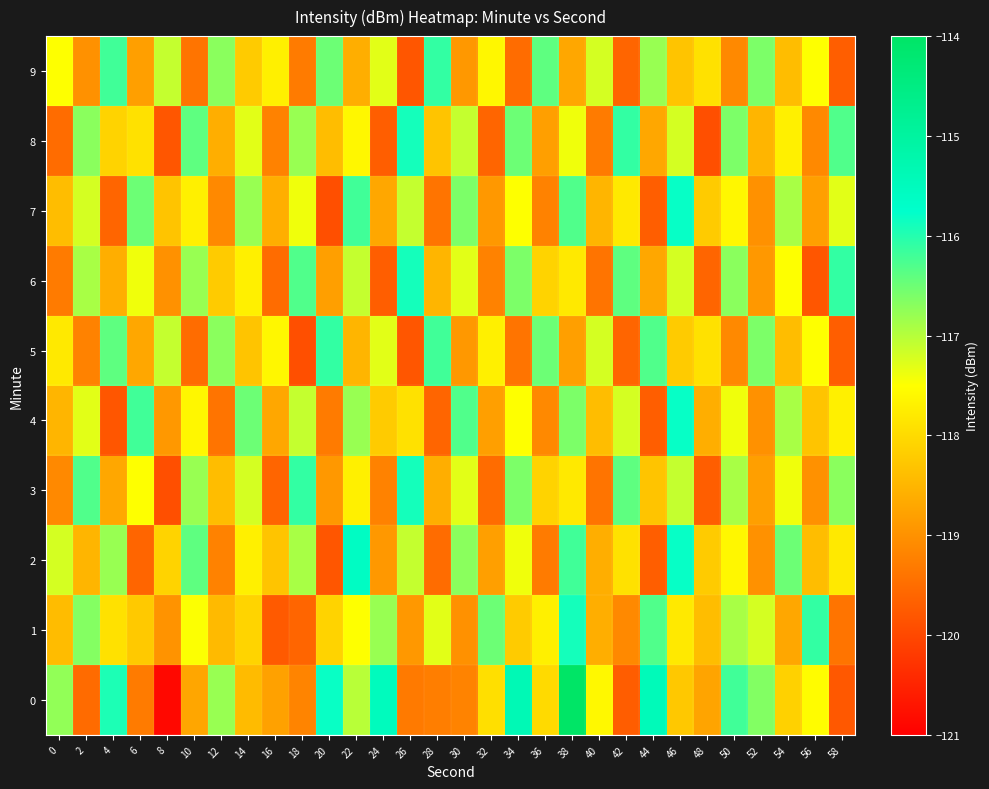

Reading left to right, list all the values displayed in this chart.

0: 0=-116.8	2=-119.5	4=-115.9	6=-119.3	8=-120.9	10=-118.7	12=-116.8	14=-118.4	16=-118.8	18=-119.2	20=-115.8	22=-117.0	24=-115.5	26=-119.3	28=-119.3	30=-119.2	32=-117.9	34=-115.4	36=-118.0	38=-114.0	40=-117.6	42=-119.7	44=-115.4	46=-118.2	48=-118.7	50=-116.2	52=-116.6	54=-118.1	56=-117.5	58=-119.8
1: 0=-118.4	2=-116.7	4=-117.9	6=-118.2	8=-119.0	10=-117.5	12=-118.4	14=-118.1	16=-119.7	18=-119.6	20=-118.1	22=-117.5	24=-116.8	26=-118.9	28=-117.3	30=-119.0	32=-116.5	34=-118.2	36=-117.7	38=-115.9	40=-118.6	42=-119.1	44=-116.3	46=-117.8	48=-118.4	50=-116.9	52=-117.2	54=-118.7	56=-116.1	58=-119.4
2: 0=-117.2	2=-118.5	4=-116.8	6=-119.6	8=-118.1	10=-116.4	12=-119.2	14=-117.7	16=-118.3	18=-116.9	20=-119.8	22=-115.6	24=-118.9	26=-117.1	28=-119.5	30=-116.7	32=-118.8	34=-117.4	36=-119.3	38=-116.2	40=-118.6	42=-117.9	44=-119.7	46=-115.8	48=-118.2	50=-117.6	52=-119.0	54=-116.5	56=-118.4	58=-117.8
3: 0=-119.1	2=-116.3	4=-118.7	6=-117.5	8=-119.9	10=-116.8	12=-118.4	14=-117.2	16=-119.6	18=-116.1	20=-118.9	22=-117.7	24=-119.2	26=-115.9	28=-118.6	30=-117.3	32=-119.5	34=-116.6	36=-118.1	38=-117.8	40=-119.4	42=-116.4	44=-118.3	46=-117.1	48=-119.7	50=-116.9	52=-118.8	54=-117.4	56=-119.0	58=-116.7
4: 0=-118.5	2=-117.3	4=-119.8	6=-116.2	8=-118.9	10=-117.6	12=-119.4	14=-116.5	16=-118.7	18=-117.1	20=-119.3	22=-116.8	24=-118.2	26=-117.9	28=-119.6	30=-116.3	32=-118.8	34=-117.5	36=-119.1	38=-116.6	40=-118.4	42=-117.2	44=-119.7	46=-115.8	48=-118.6	50=-117.4	52=-119.0	54=-116.9	56=-118.3	58=-117.7
5: 0=-117.8	2=-119.2	4=-116.4	6=-118.7	8=-117.1	10=-119.5	12=-116.7	14=-118.3	16=-117.6	18=-119.9	20=-116.1	22=-118.5	24=-117.3	26=-119.8	28=-116.2	30=-118.9	32=-117.7	34=-119.4	36=-116.5	38=-118.8	40=-117.2	42=-119.6	44=-116.3	46=-118.2	48=-117.9	50=-119.1	52=-116.6	54=-118.4	56=-117.5	58=-119.7
6: 0=-119.3	2=-116.9	4=-118.6	6=-117.4	8=-119.0	10=-116.8	12=-118.2	14=-117.7	16=-119.5	18=-116.3	20=-118.8	22=-117.1	24=-119.7	26=-115.9	28=-118.5	30=-117.3	32=-119.2	34=-116.6	36=-118.1	38=-117.8	40=-119.4	42=-116.4	44=-118.7	46=-117.2	48=-119.6	50=-116.7	52=-118.9	54=-117.5	56=-119.8	58=-116.1
7: 0=-118.4	2=-117.2	4=-119.6	6=-116.5	8=-118.3	10=-117.7	12=-119.1	14=-116.8	16=-118.6	18=-117.4	20=-119.9	22=-116.2	24=-118.7	26=-117.1	28=-119.4	30=-116.6	32=-118.9	34=-117.5	36=-119.2	38=-116.3	40=-118.5	42=-117.8	44=-119.7	46=-115.8	48=-118.2	50=-117.6	52=-119.0	54=-116.9	56=-118.8	58=-117.3
8: 0=-119.5	2=-116.7	4=-118.1	6=-117.9	8=-119.8	10=-116.4	12=-118.6	14=-117.3	16=-119.2	18=-116.8	20=-118.4	22=-117.6	24=-119.7	26=-115.9	28=-118.3	30=-117.1	32=-119.6	34=-116.5	36=-118.8	38=-117.4	40=-119.3	42=-116.1	44=-118.7	46=-117.2	48=-119.9	50=-116.6	52=-118.5	54=-117.7	56=-119.1	58=-116.3
9: 0=-117.5	2=-119.0	4=-116.2	6=-118.8	8=-117.1	10=-119.4	12=-116.7	14=-118.2	16=-117.7	18=-119.3	20=-116.5	22=-118.6	24=-117.3	26=-119.8	28=-116.1	30=-118.9	32=-117.6	34=-119.5	36=-116.4	38=-118.7	40=-117.2	42=-119.6	44=-116.8	46=-118.3	48=-117.9	50=-119.1	52=-116.6	54=-118.4	56=-117.5	58=-119.7